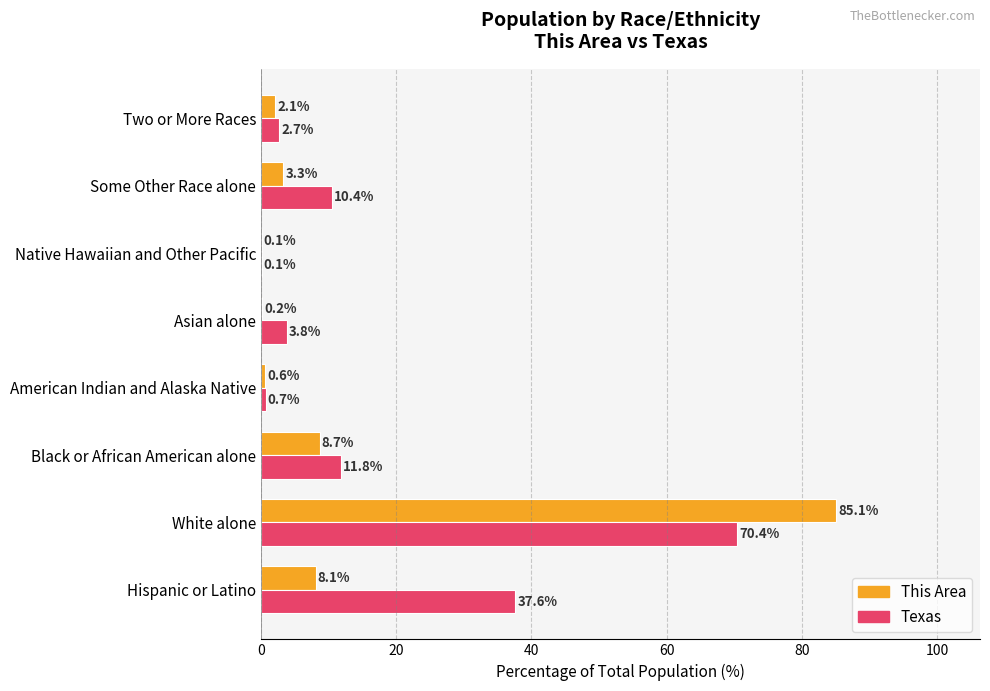

At which label does This Area reach its peak?

White alone